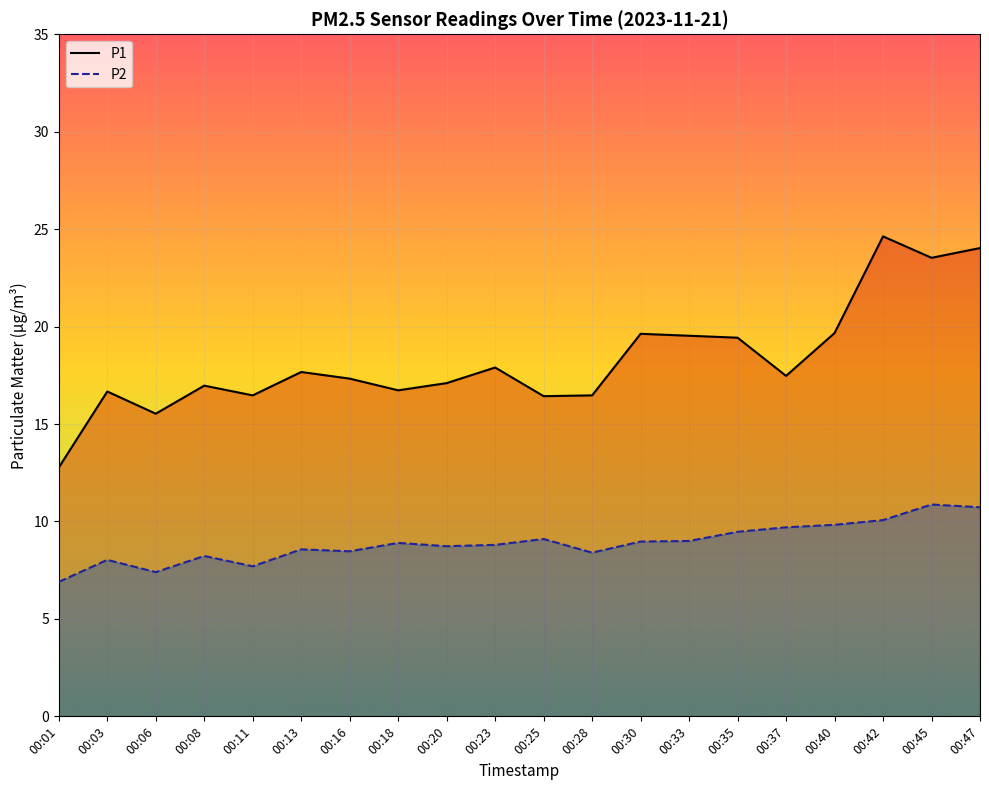

How many categories are shown in the chart?

20